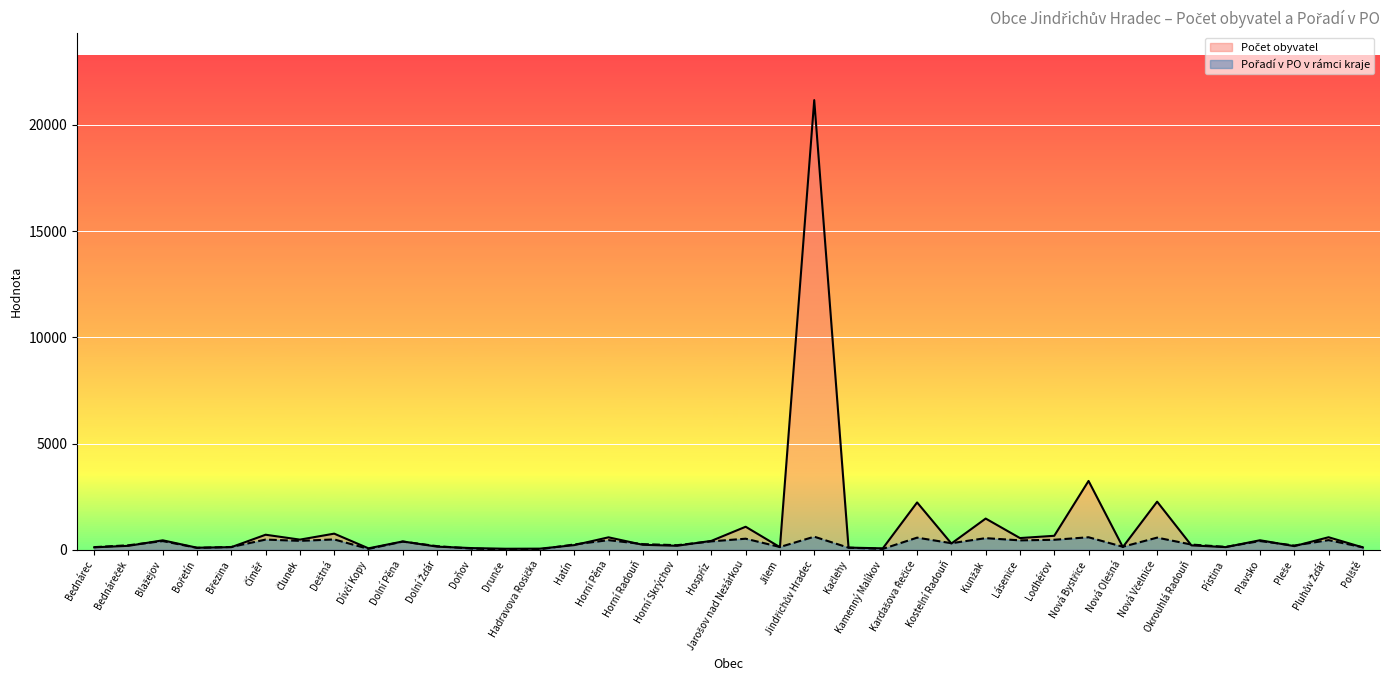

How many values in the Pořadí v PO v rámci kraje series exceed 270?

18